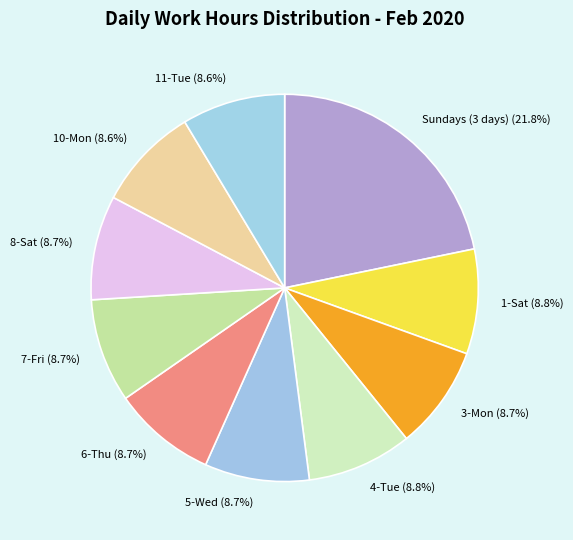

Which category has the biggest portion of the pie?

Sundays (3 days) (21.8%)